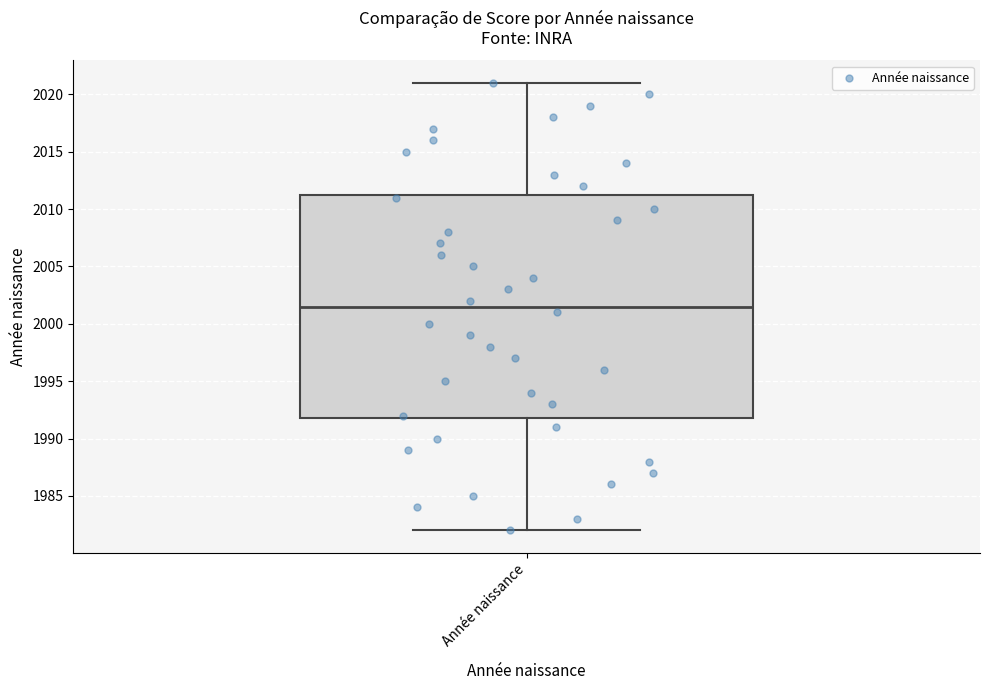

Read this box plot against the y-axis: the position of the median line, the range covered by the box, and the ends of both whiskers. The values are not printed on the chart, so give them approximately, as read against the axis.

median 2001.5, box 1992.0 to 2011.5, whiskers 1982.0 to 2021.0